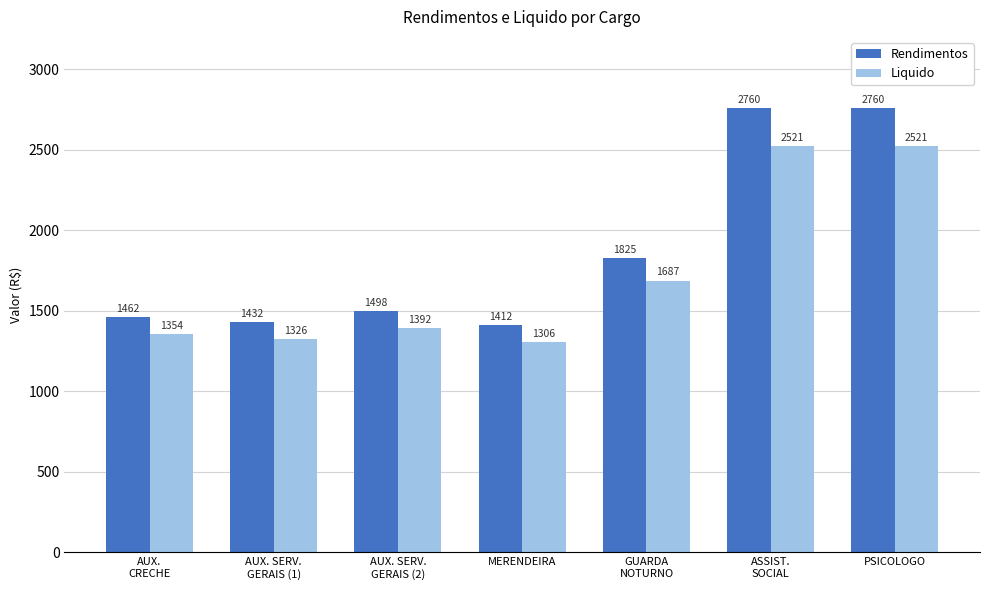

What is the value of the Liquido bar at the 3rd from the left?

1391.9